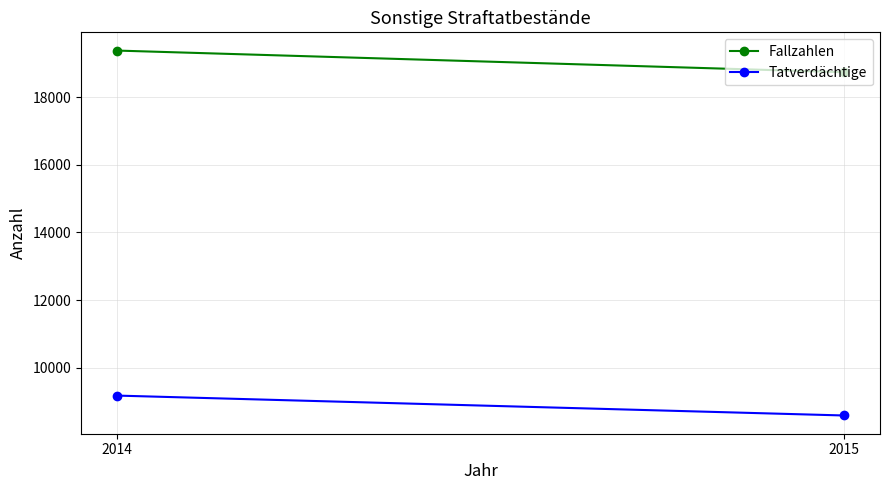

List the series in order of their overall mean, lowest first.

Tatverdächtige, Fallzahlen